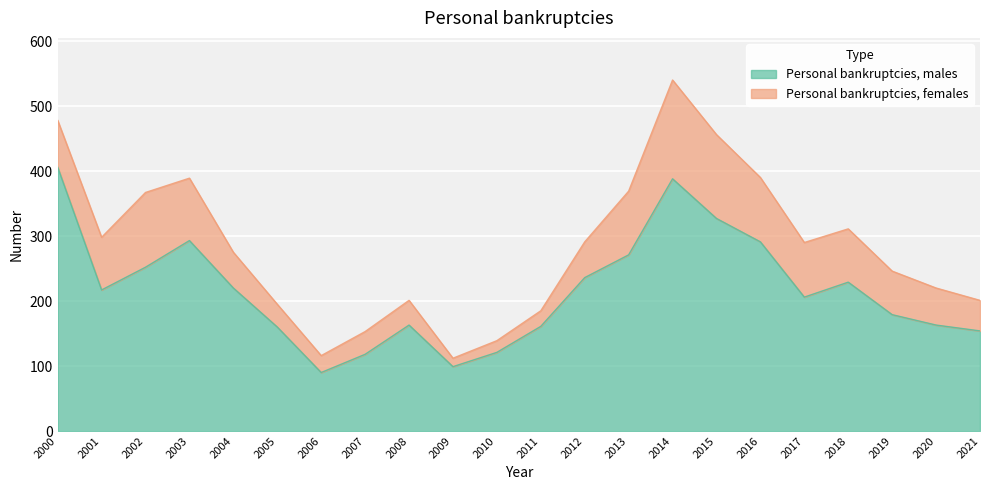

At which category does the chart reach its peak across all series?

2000